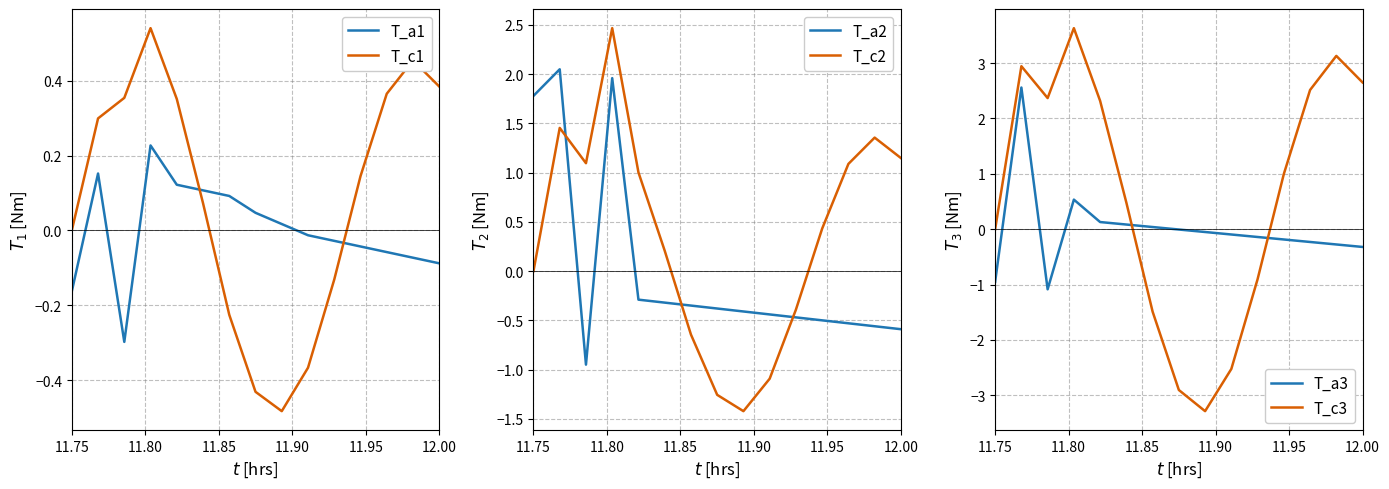

What is the highest value of the T_a3 series?

2.6